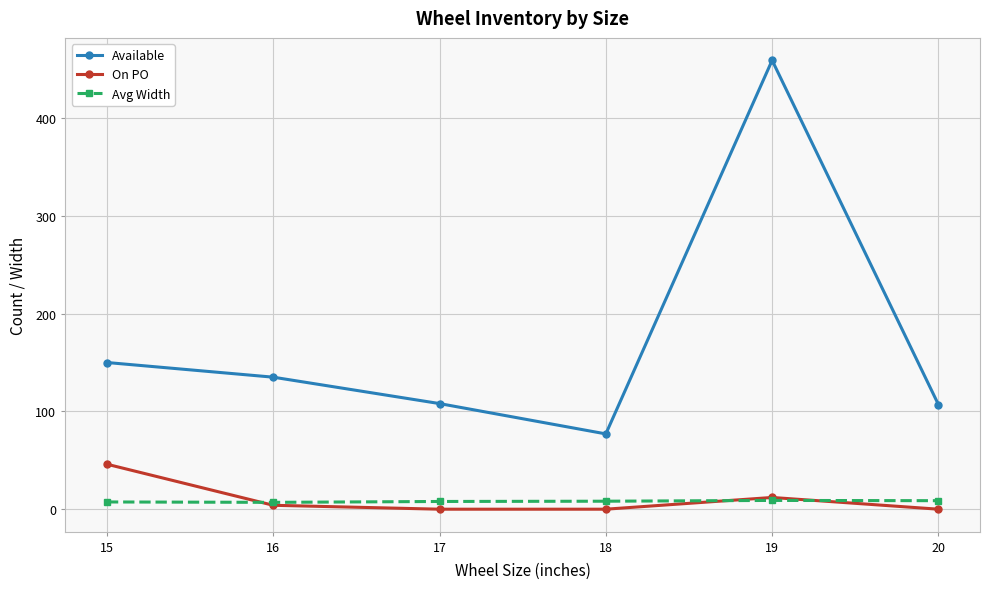

True or false: Available has a value of 75.3 at 17.

False